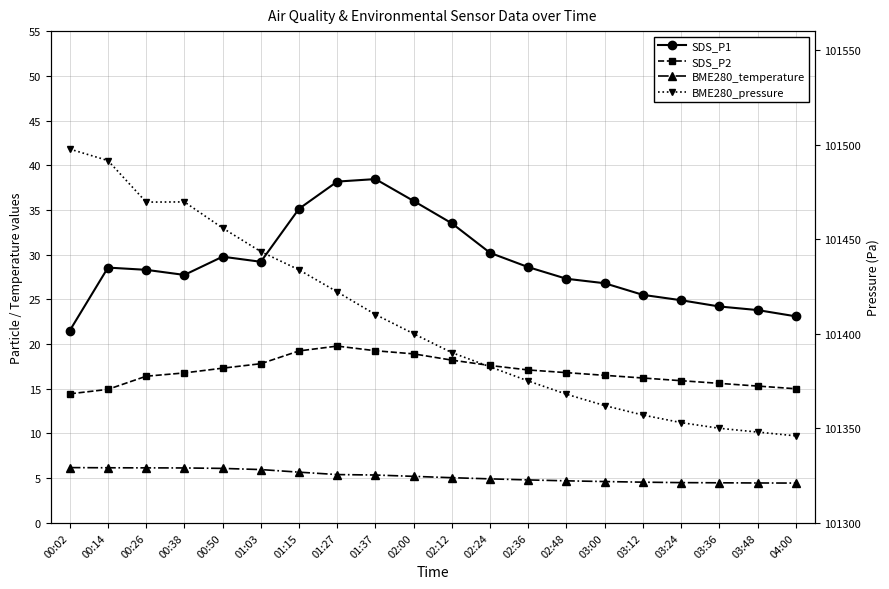

What is the label of the 4th point from the left?

00:38